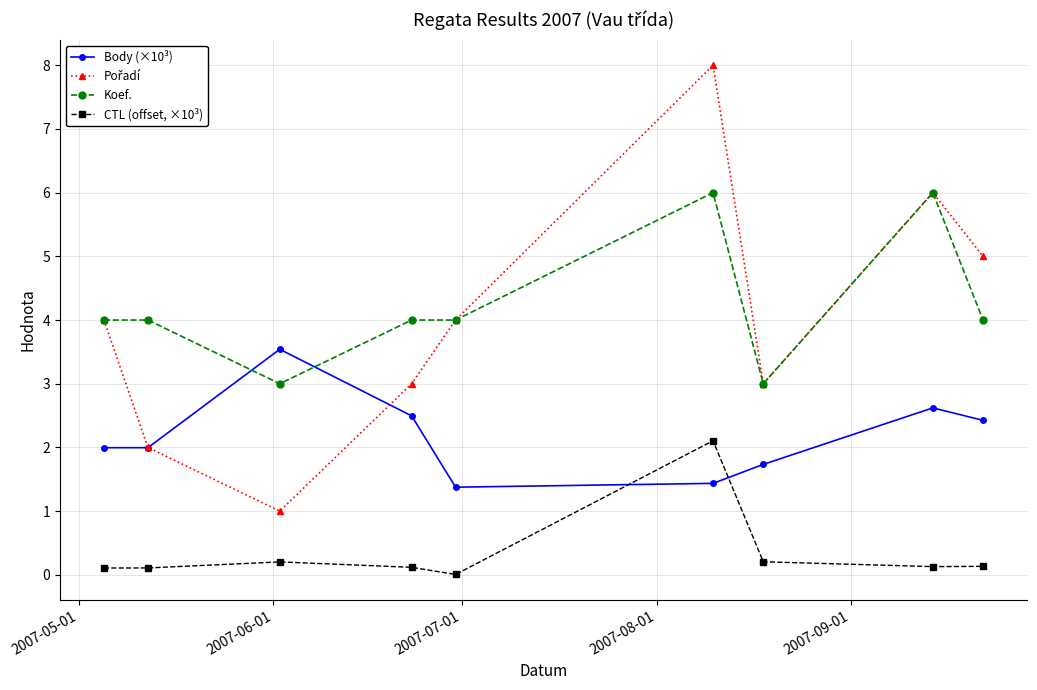

What is the value of the Body (×10³) point at the 3rd from the left?

3.5